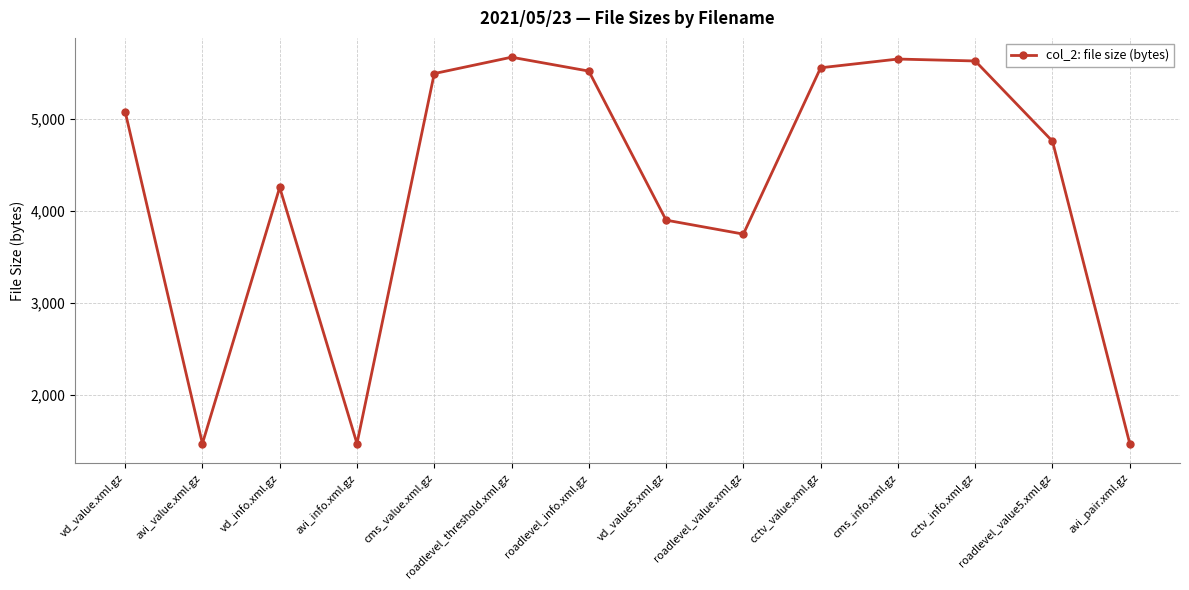

What is the greatest value displayed?

5669